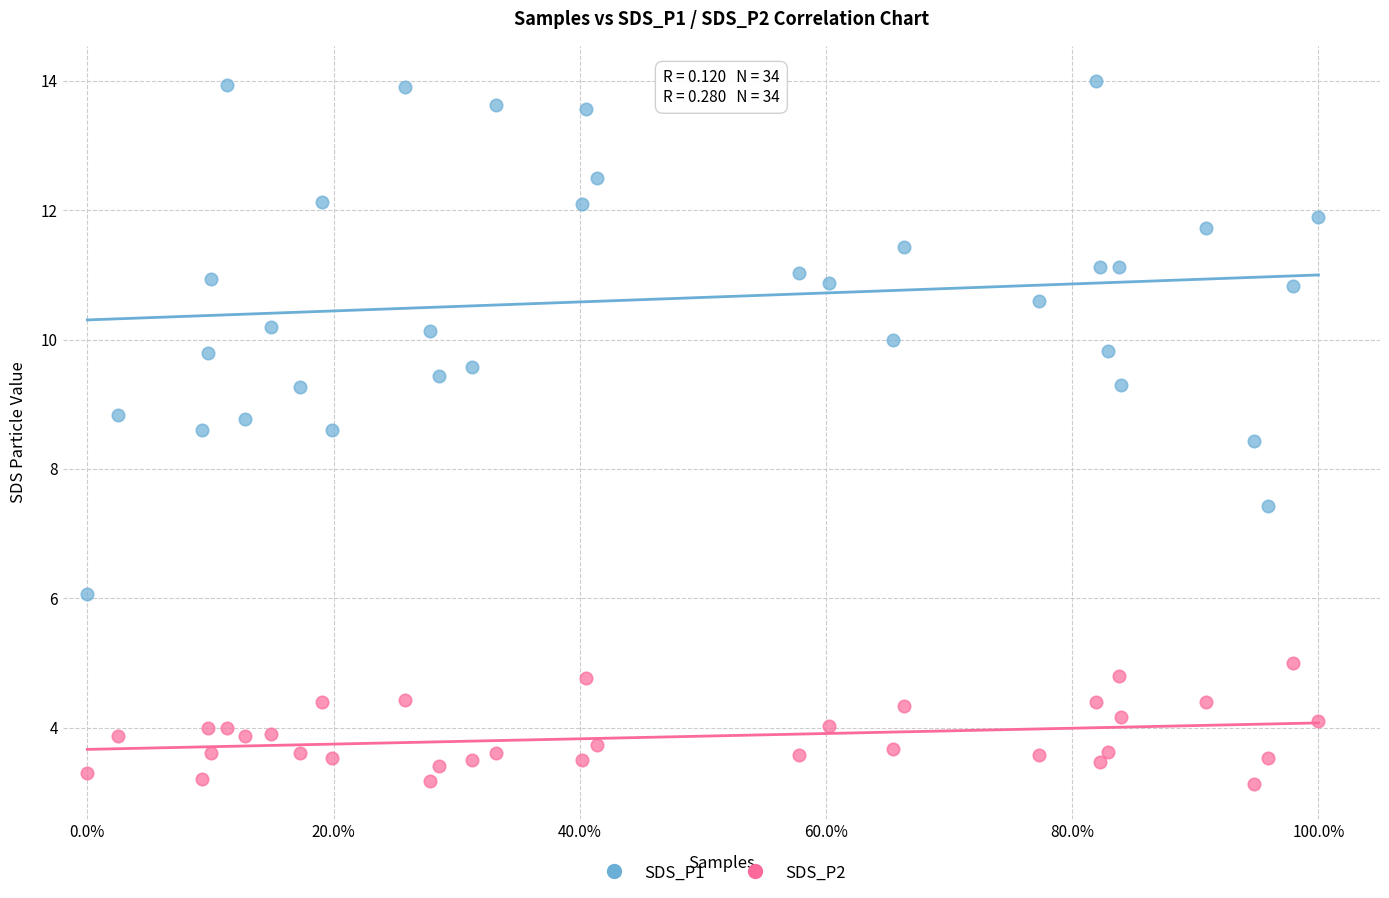

Which series contains the highest Y value?

SDS_P1